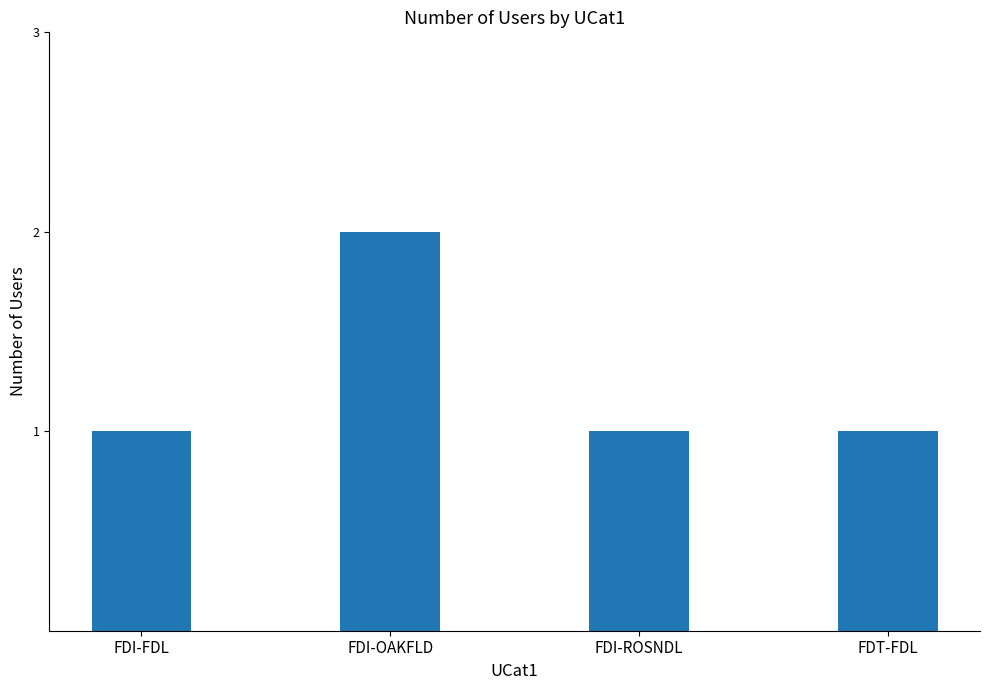

What value does the data have at FDI-ROSNDL?

1